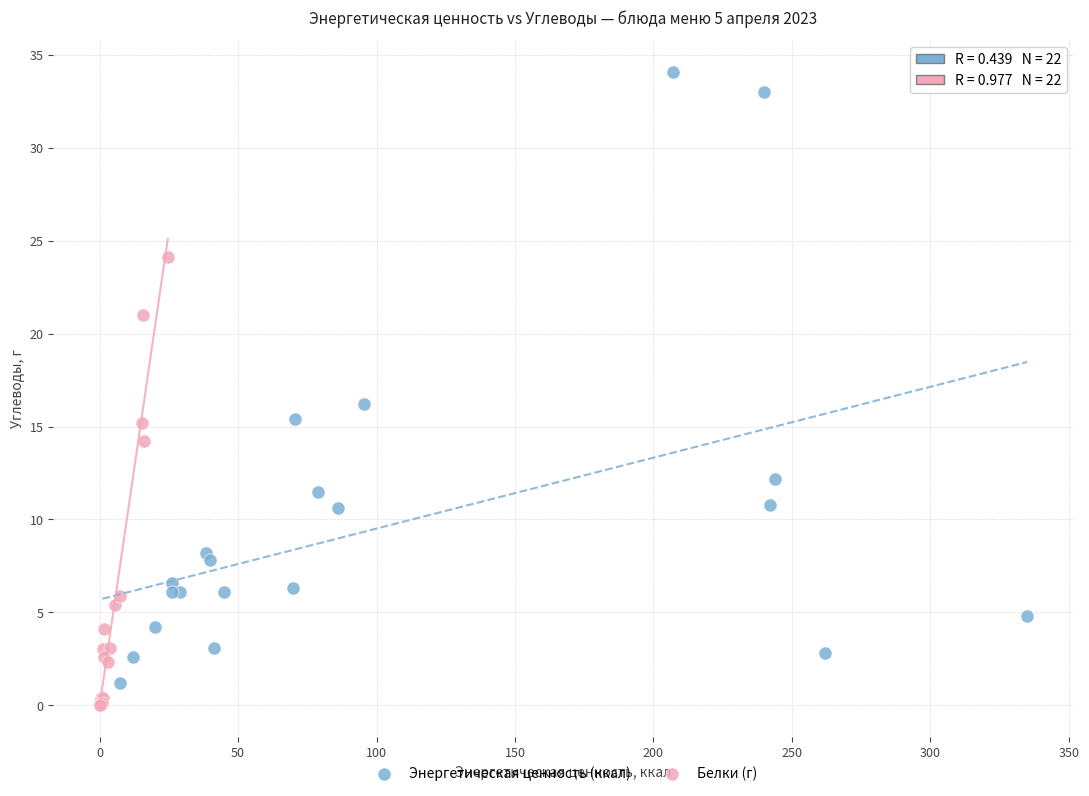

Which series contains the highest Y value?

Энергетическая ценность (ккал)